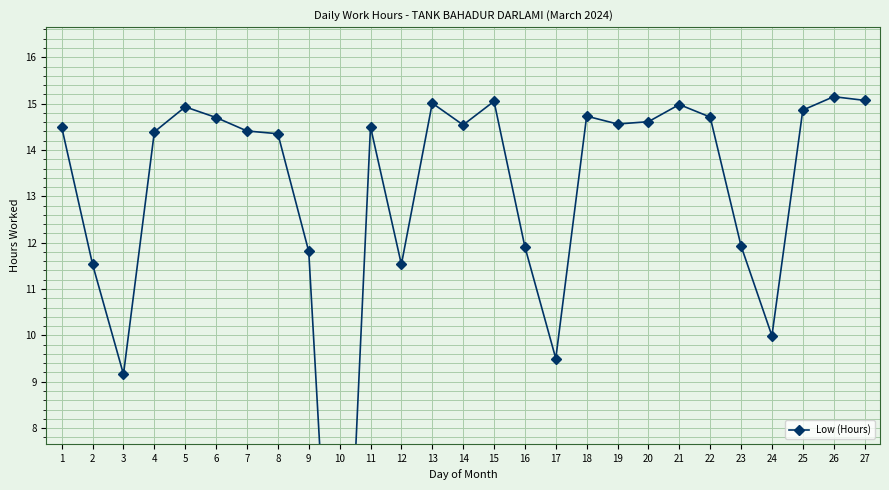

What is the difference between the maximum and minimum values?

15.2